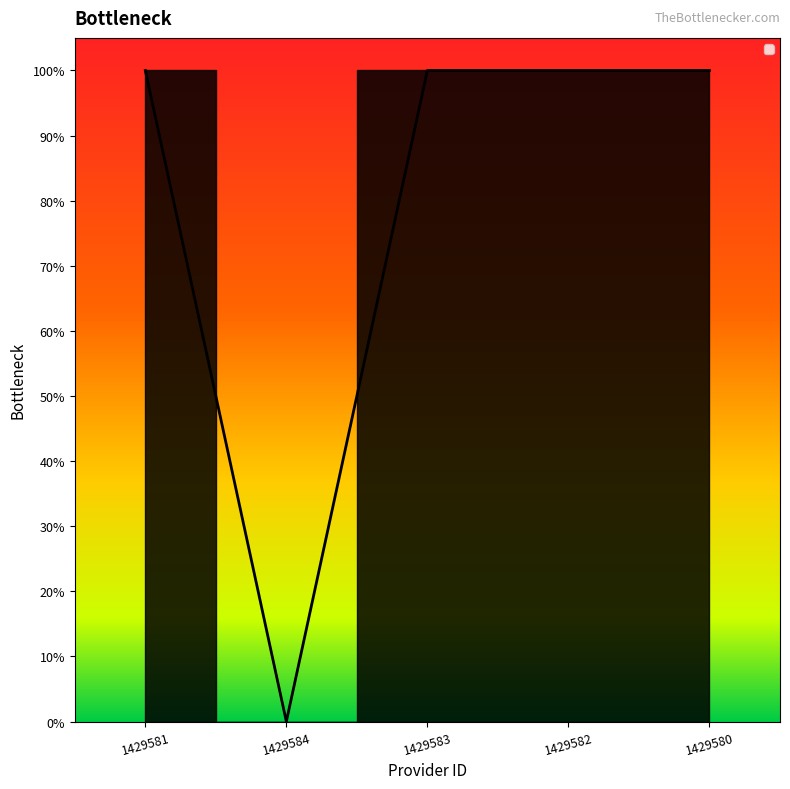

Reading right to left, transcribe all the data shown in this chart.

1	1	1	0	1